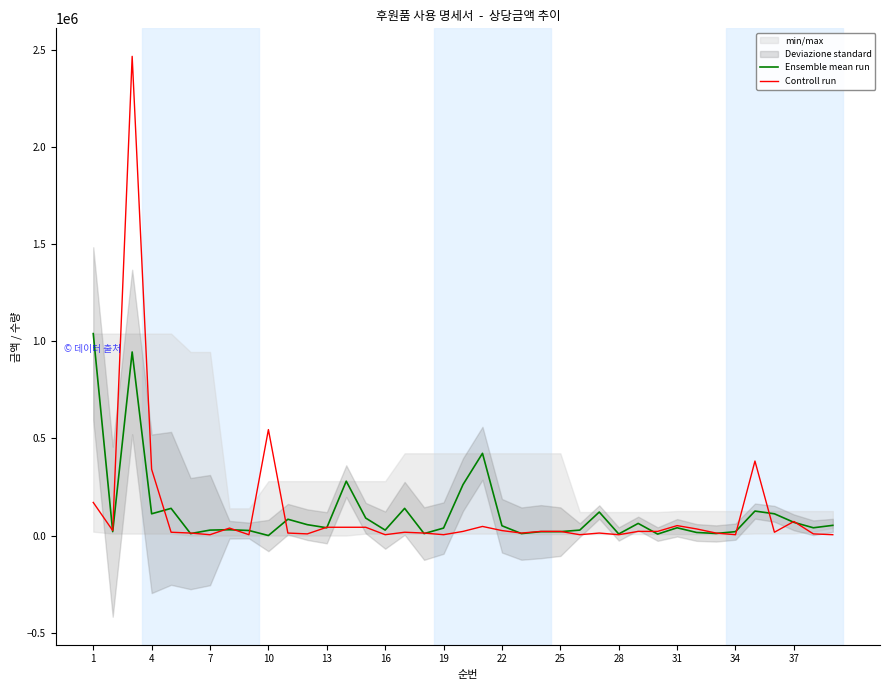

What is the highest value of the Controll run series?

2468110.7